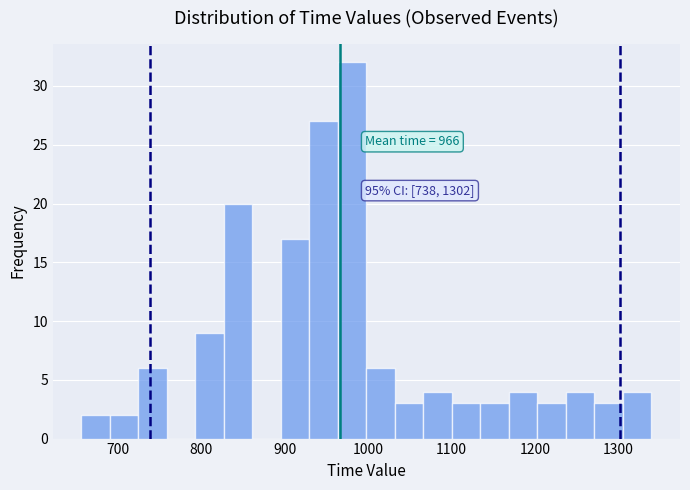

Around what value on the x-axis is the tallest bar? Give the approximate position of its centre, as read against the axis.

980